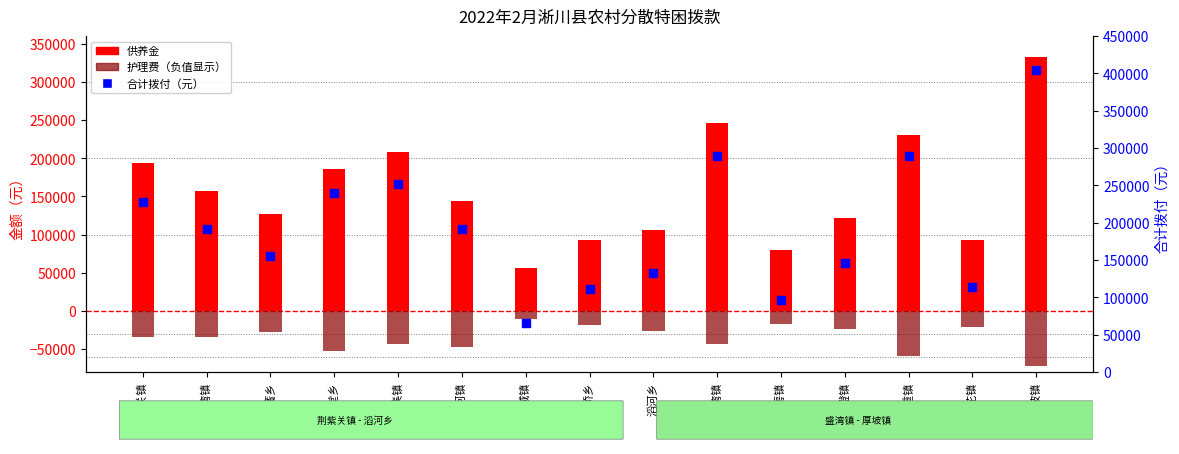

What is the total value across all series at 西簧乡?

253510